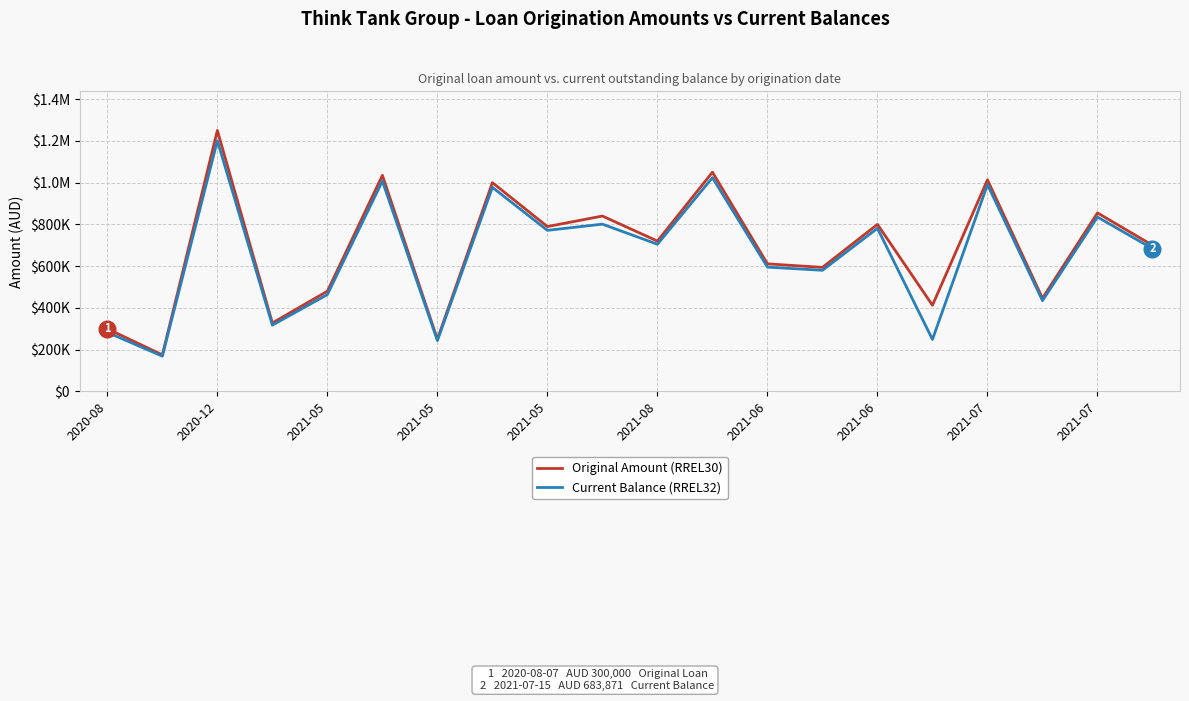

What are all the series names shown in the legend?

Original Amount (RREL30), Current Balance (RREL32)